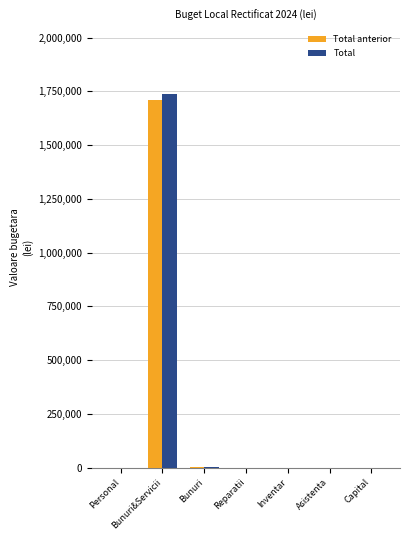

True or false: Total anterior has a value of 1710000 at Bunuri&Servicii.

True